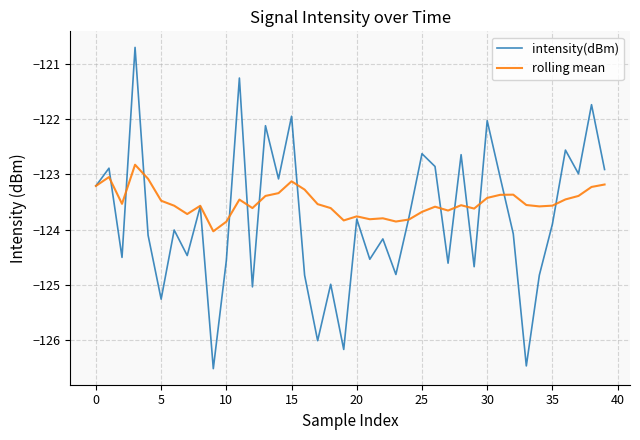

Which series has the largest range (max minus min)?

intensity(dBm)